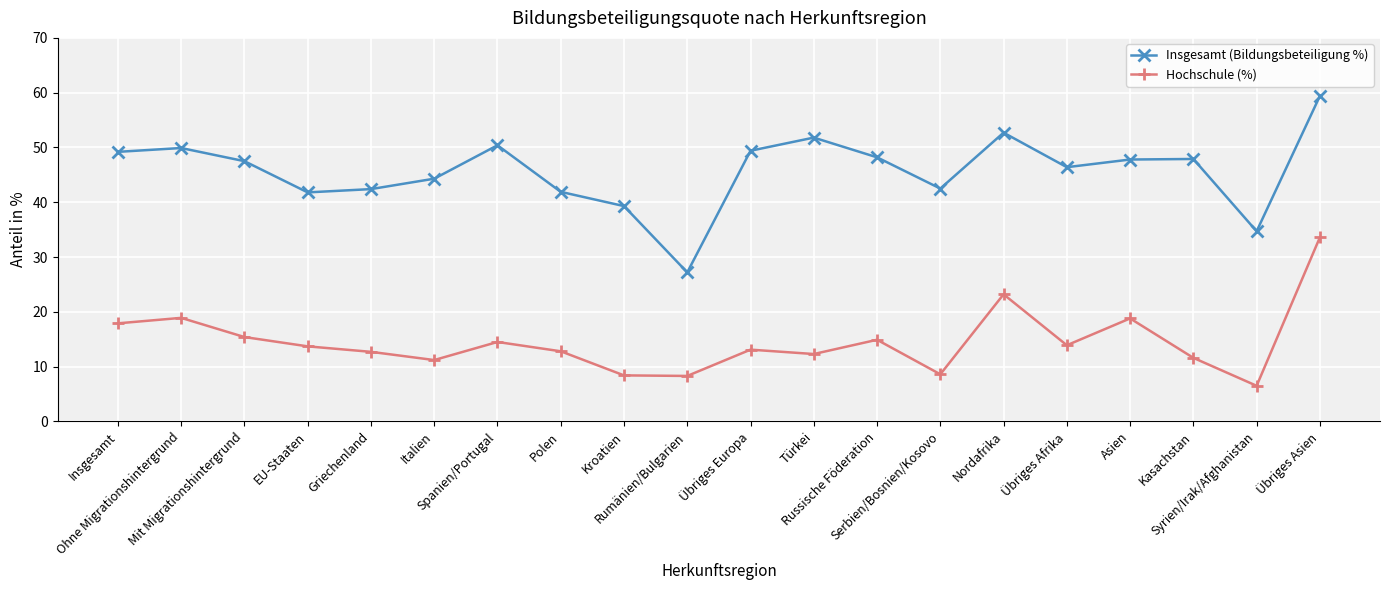

What value does the Hochschule (%) series have at Kasachstan?

11.6